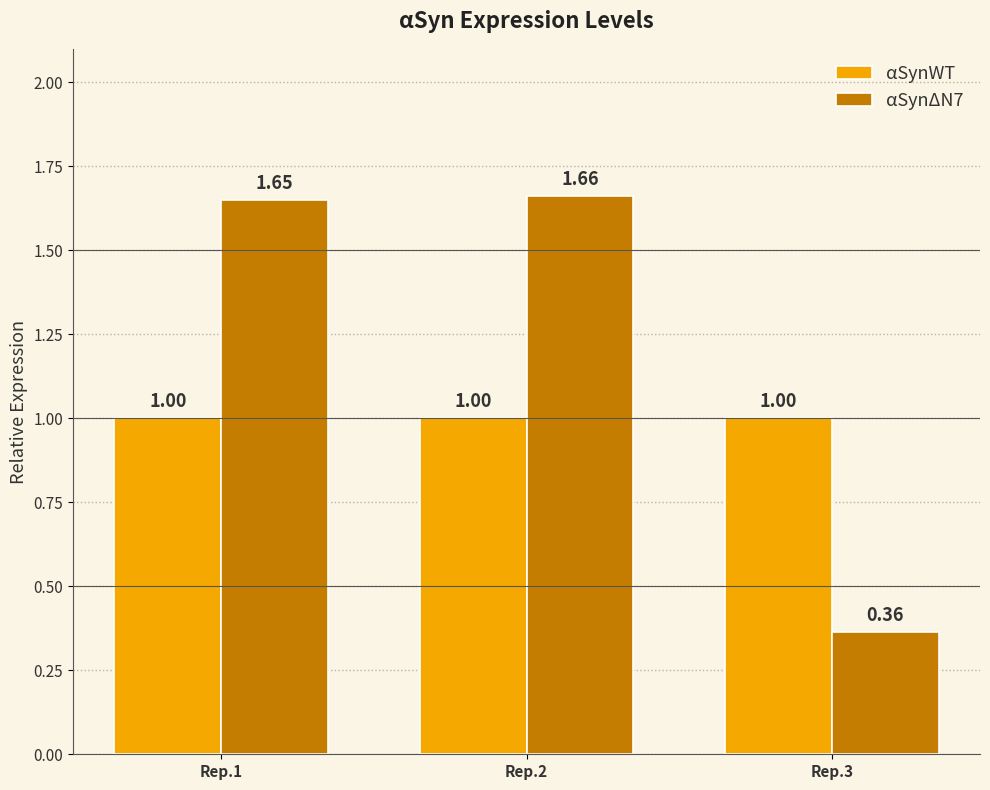

Rank the series by their maximum value, from highest to lowest.

αSynΔN7, αSynWT